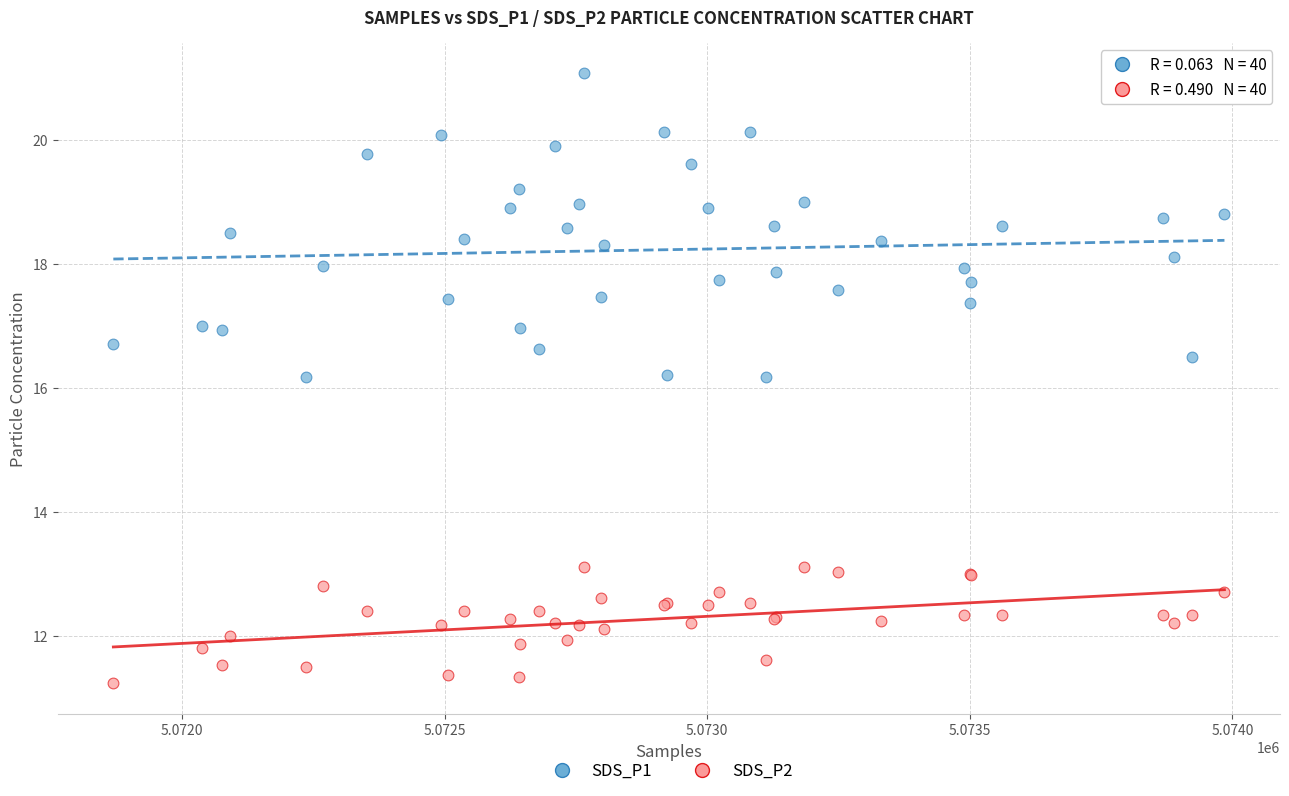

What is the X range (max minus min) for the scatter plot?

2116.0